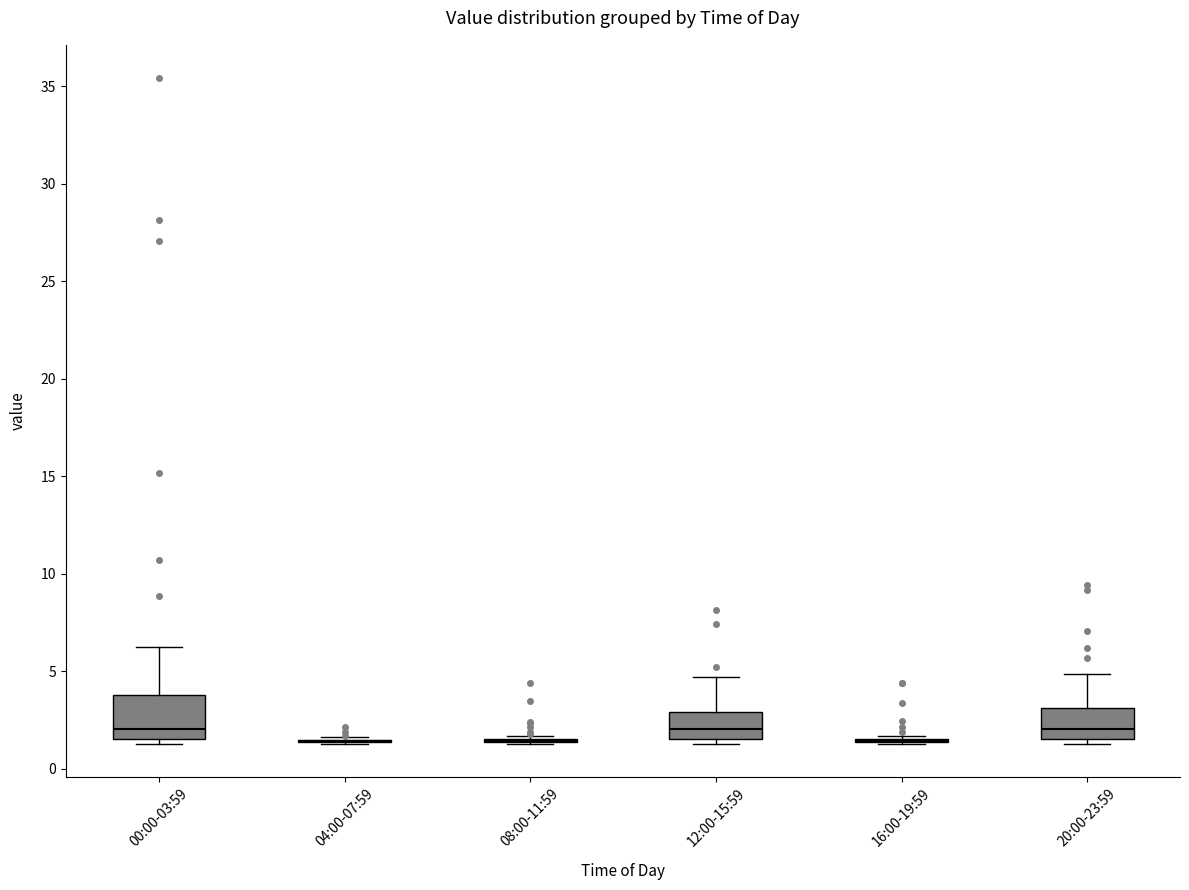

Where is the upper edge of the box for 00:00-03:59 on the y-axis? The values are not printed on the chart, so give them approximately, as read against the axis.

4.0